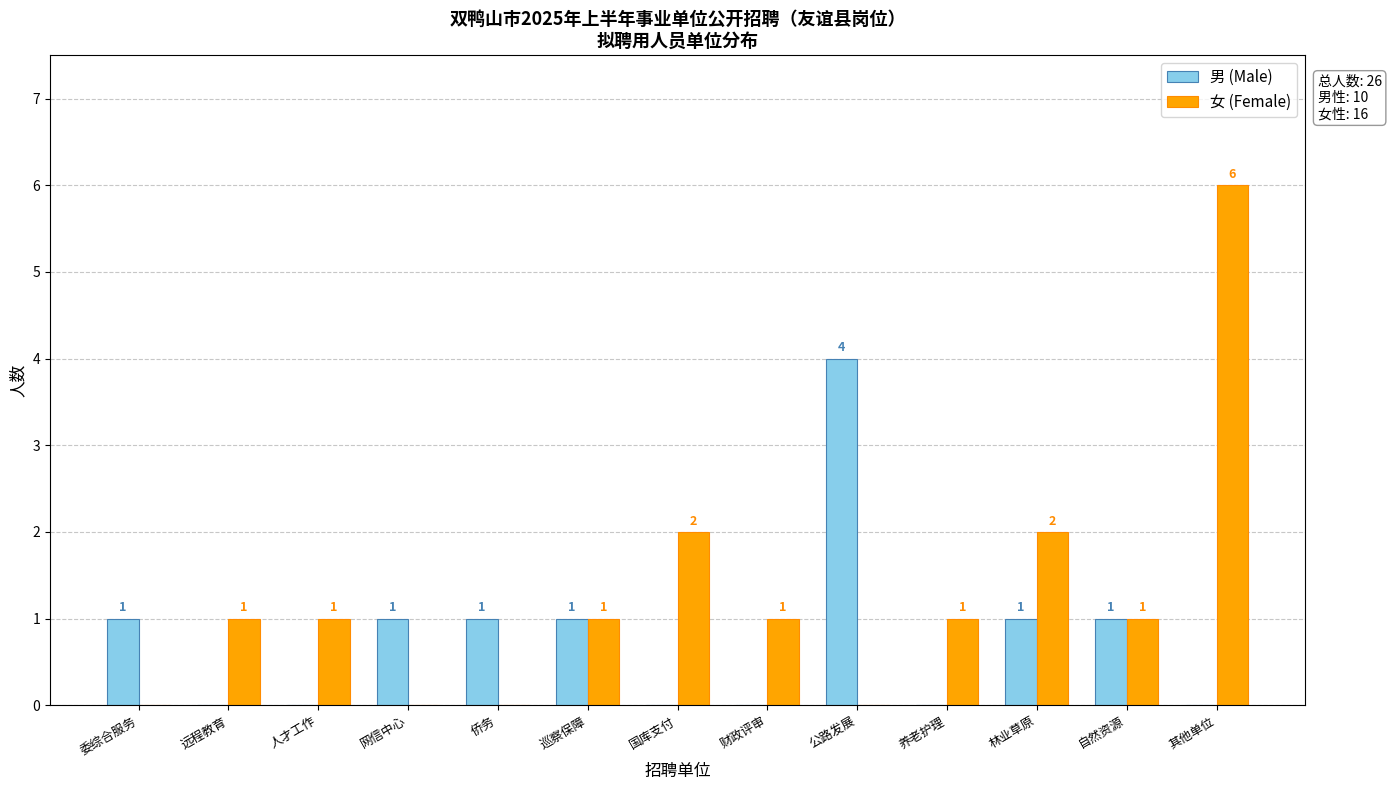

At which category is the sum across all series the highest?

其他单位